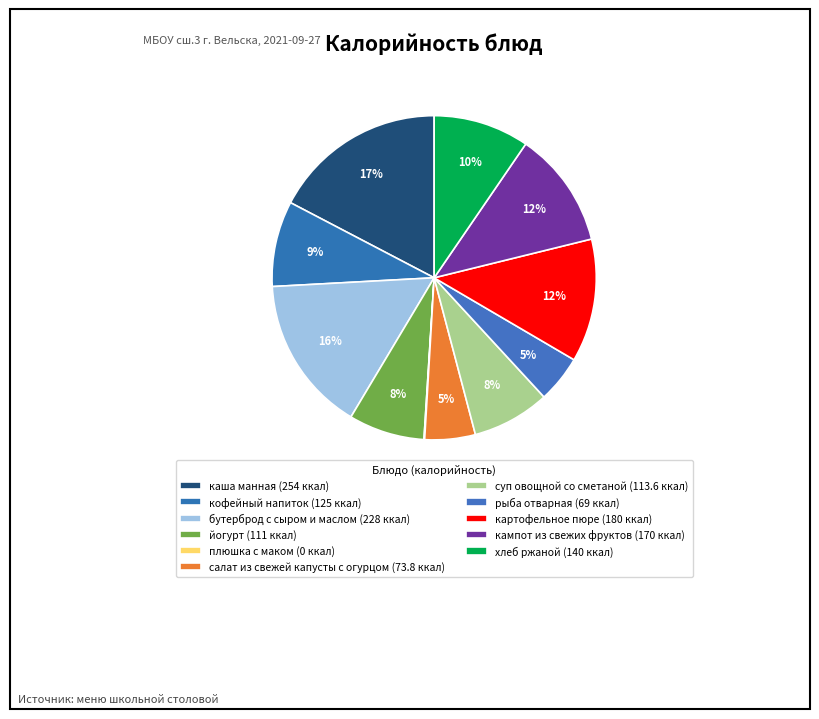

What is the change in value from йогурт to салат из свежей капусты с огурцом?

-37.2